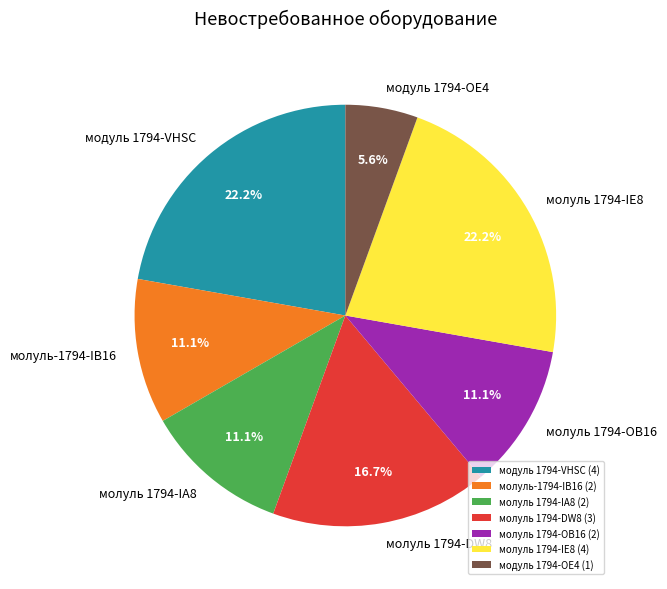

To the nearest percent, what percentage of the pie is модуль 1794-OE4?

6%